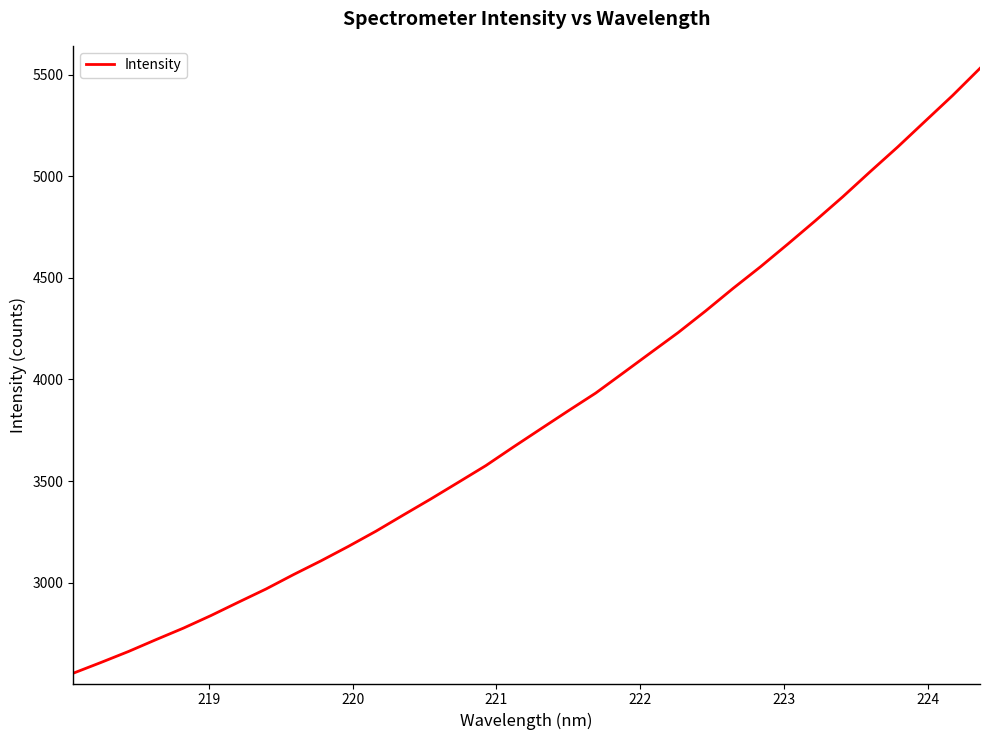

What is the minimum value shown in the chart?

2554.6